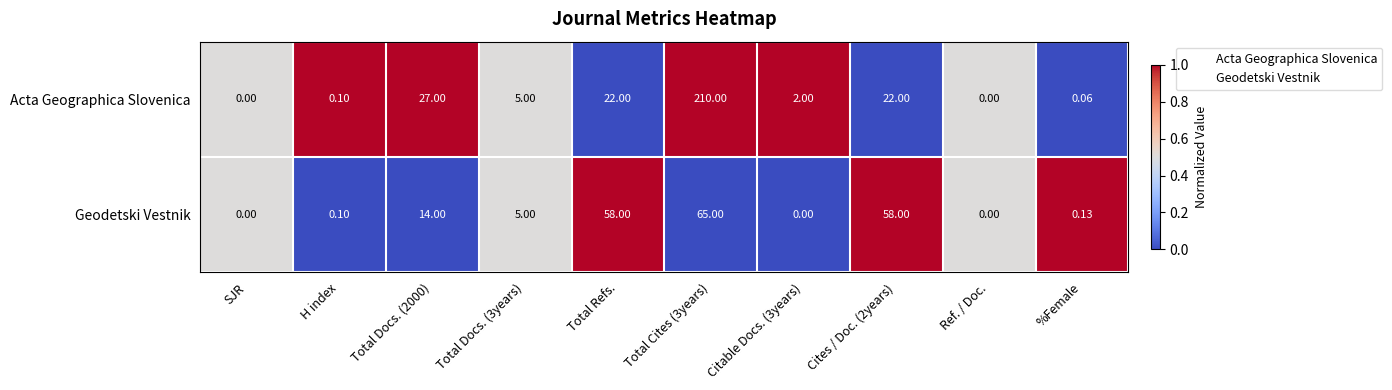

Rank the series at Total Refs. from highest to lowest value.

Geodetski Vestnik, Acta Geographica Slovenica